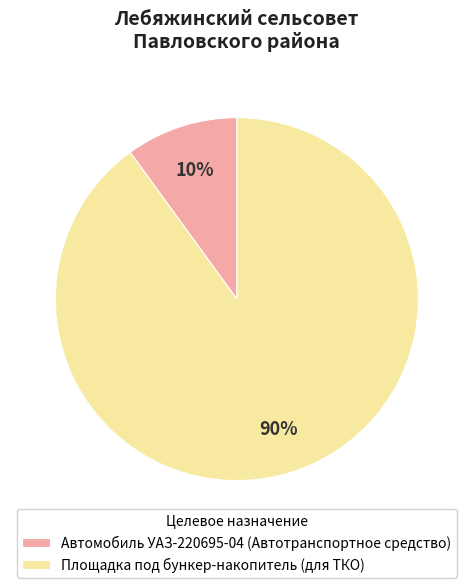

How many slices are in this pie chart?

2